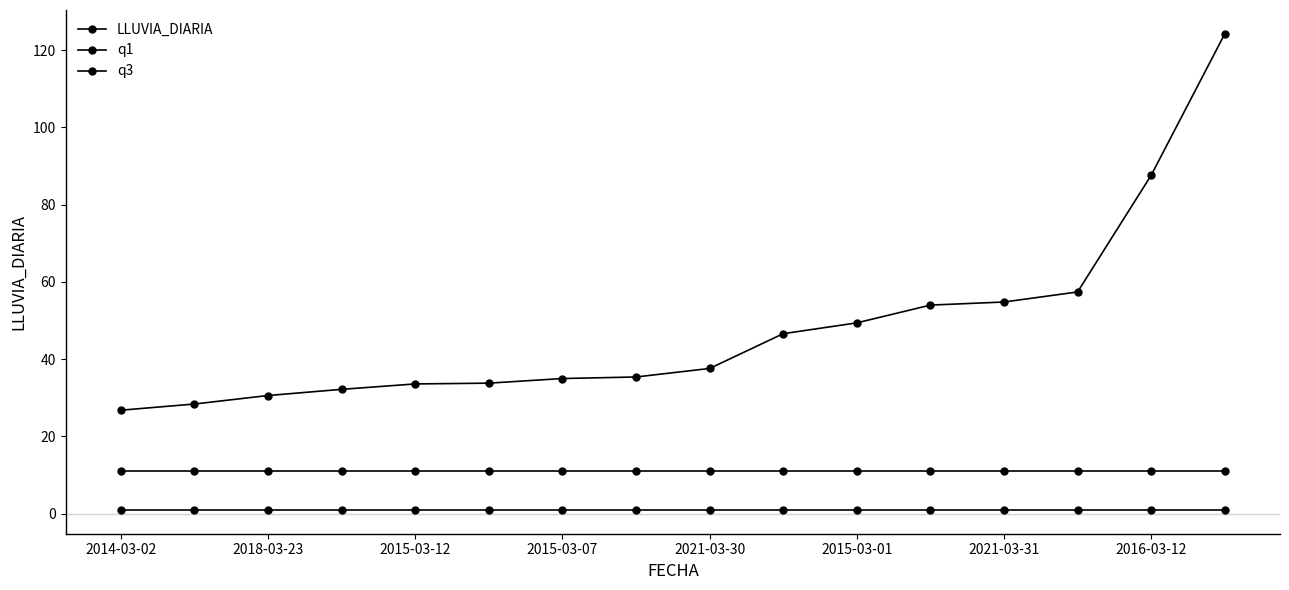

What is the value of the LLUVIA_DIARIA point at the 4th from the left?

32.2